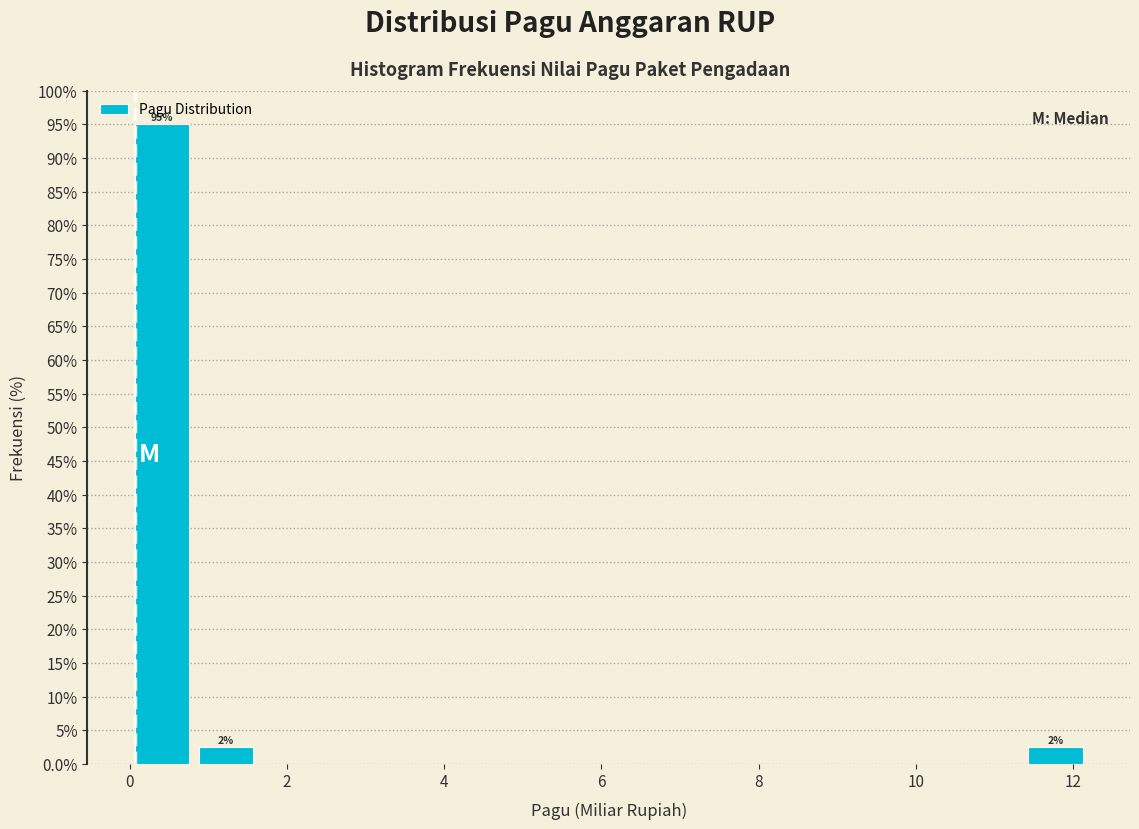

Over which range of the x-axis is the bar tallest?

0.0 to 0.8